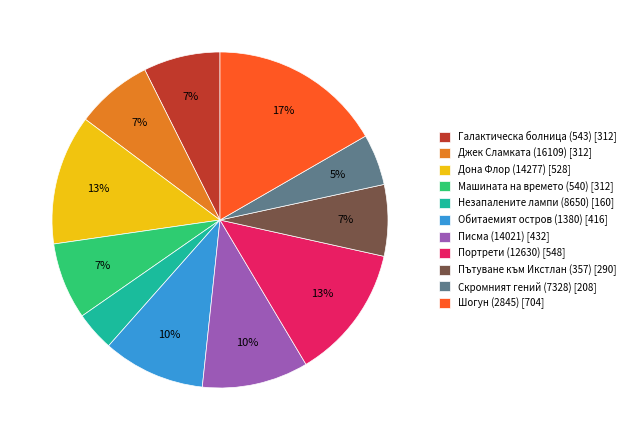

Which slice is the largest?

Шогун (2845)